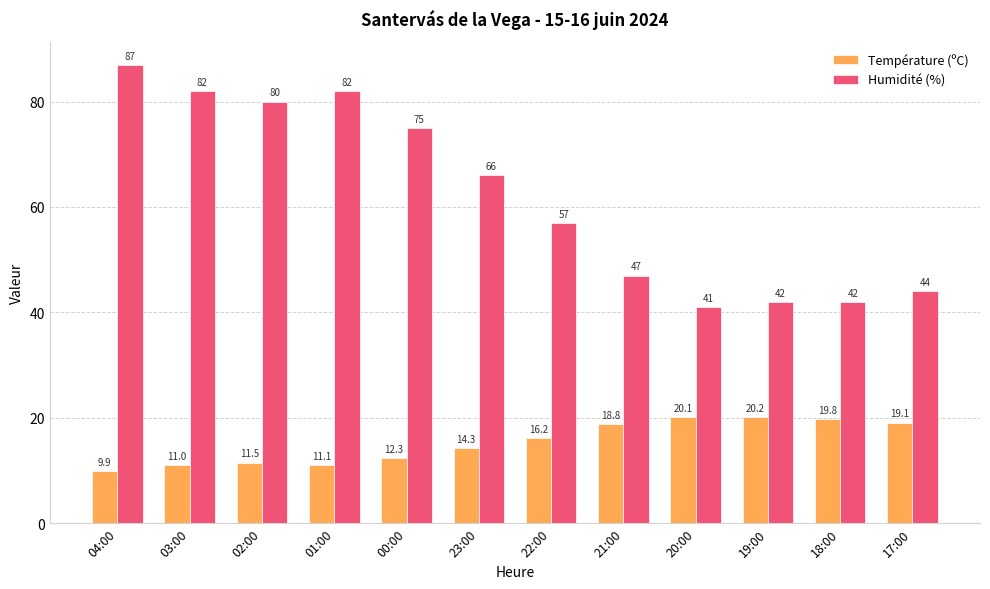

What is the difference between the maximum and minimum values in the Humidité (%) series?

46.0